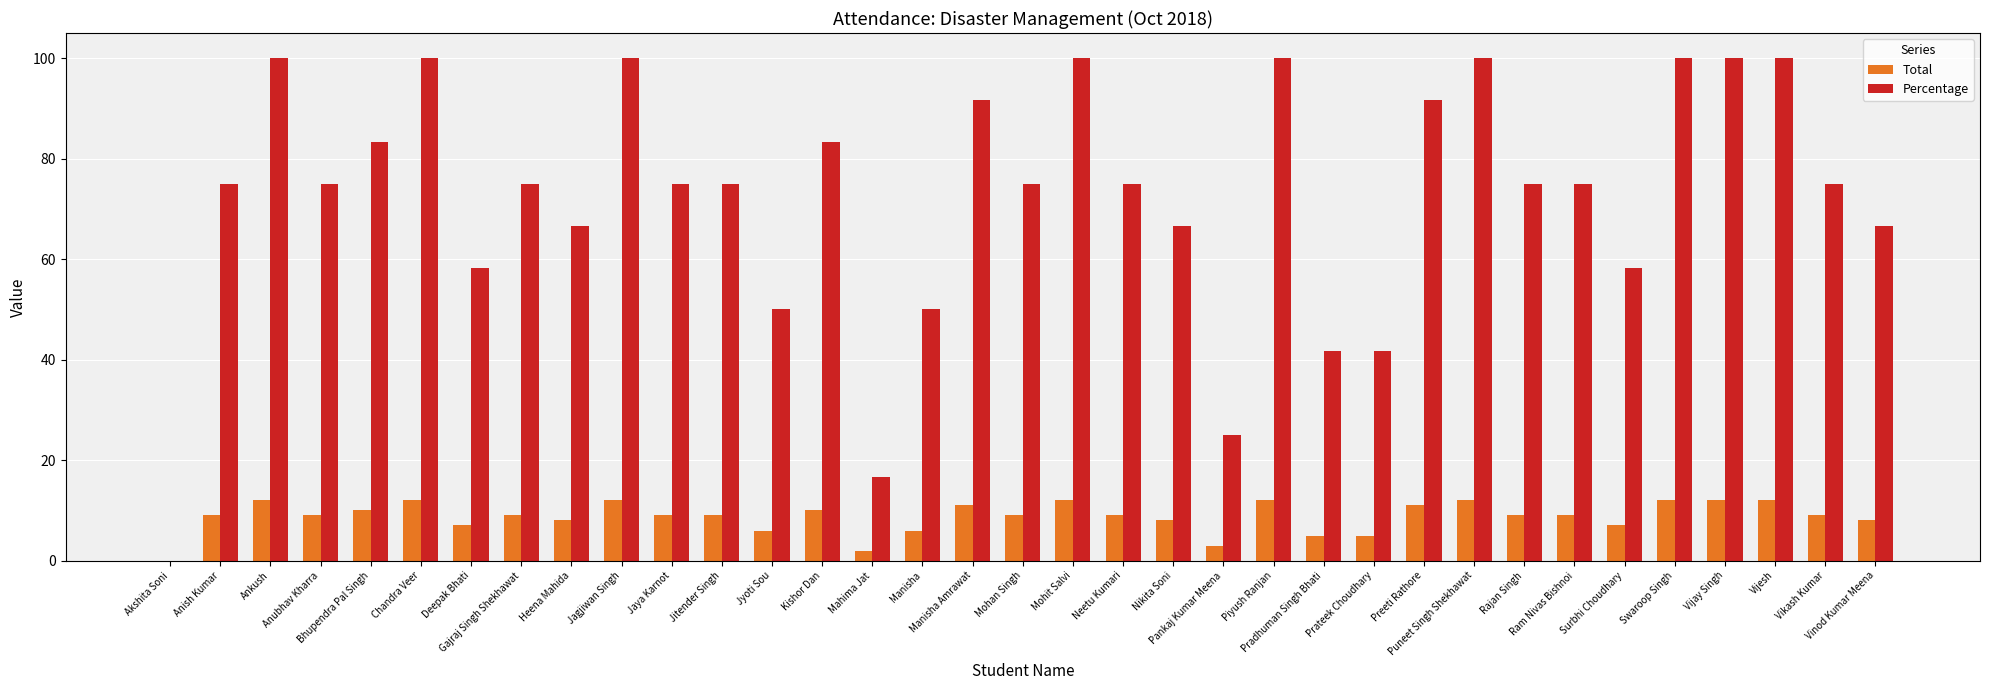

What is the highest value of the Total series?

12.0